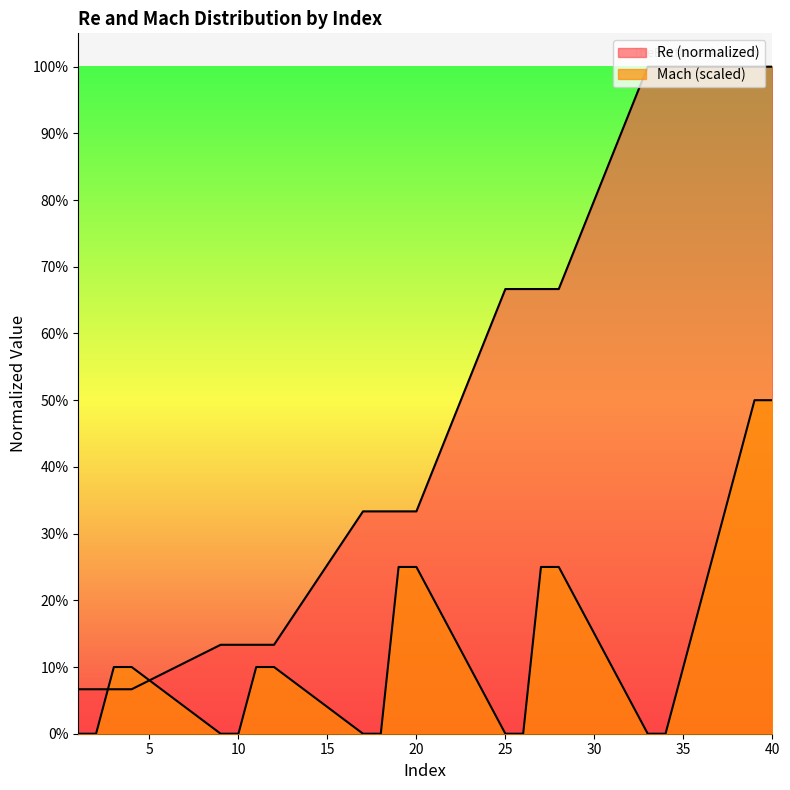

At which category does the chart reach its minimum across all series?

1